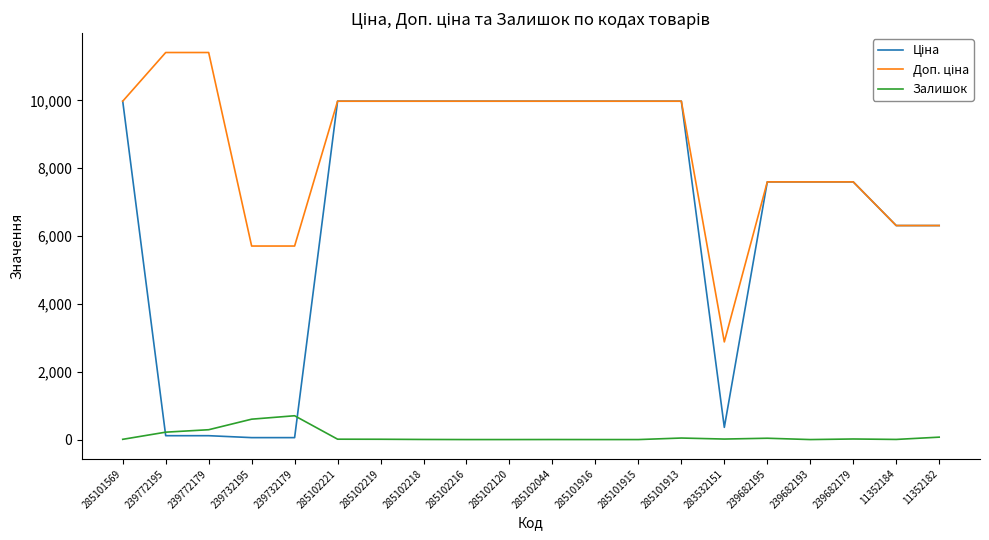

The Залишок series shows 39.0 at 239682195. True or false?

True